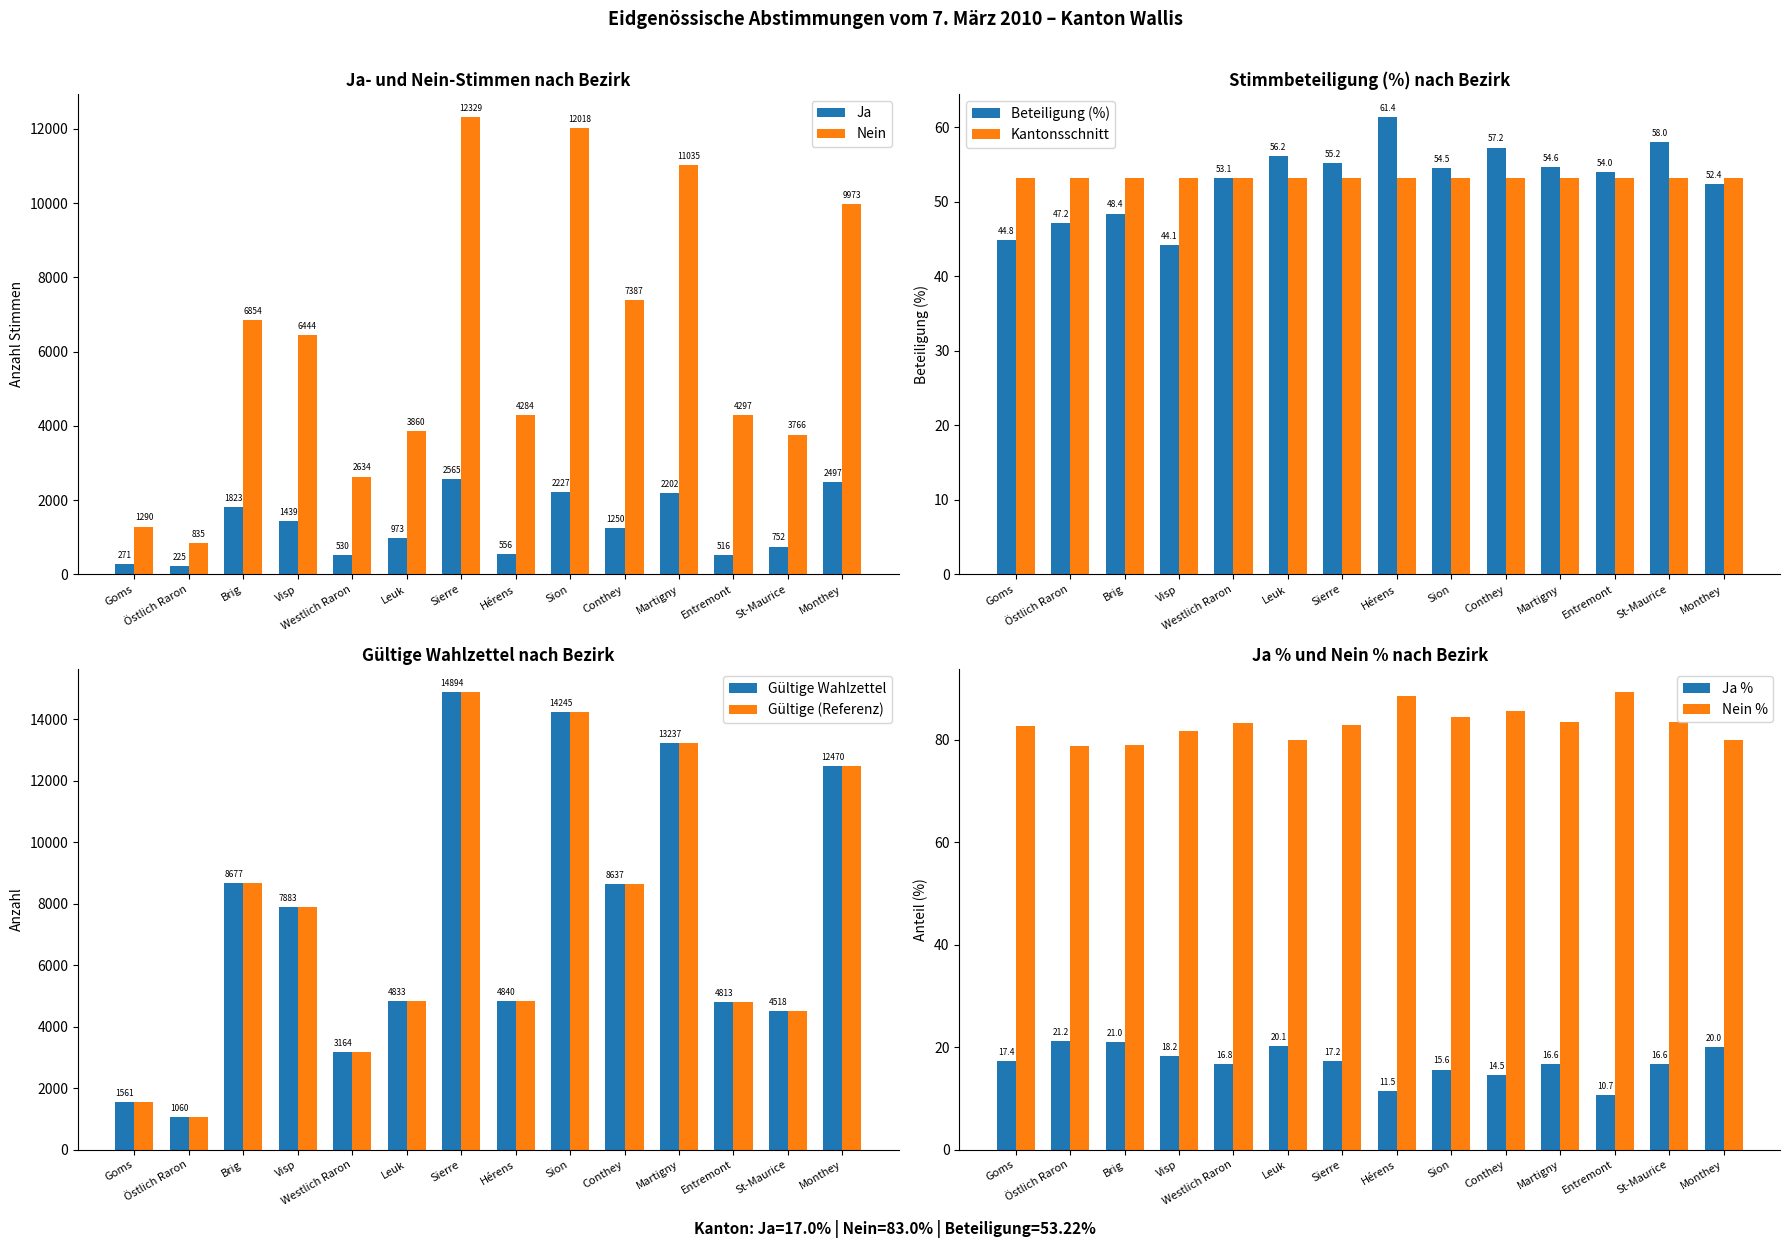

Reading left to right, what are all the values shown in this chart?

Ja: 271	225	1823	1439	530	973	2565	556	2227	1250	2202	516	752	2497
Nein: 1290	835	6854	6444	2634	3860	12329	4284	12018	7387	11035	4297	3766	9973